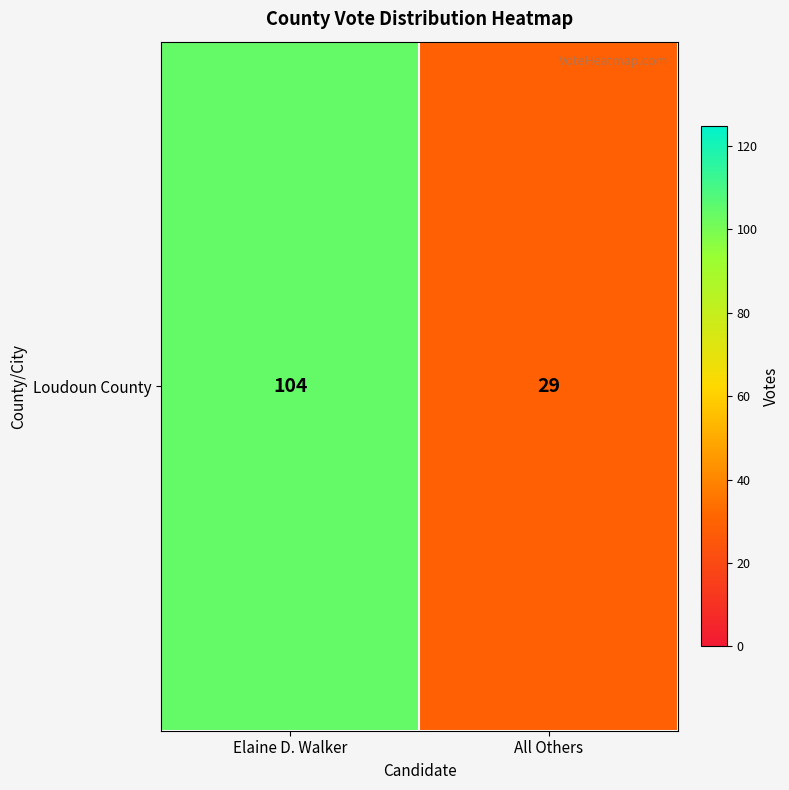

Rank the categories by value from highest to lowest.

Elaine D. Walker, All Others